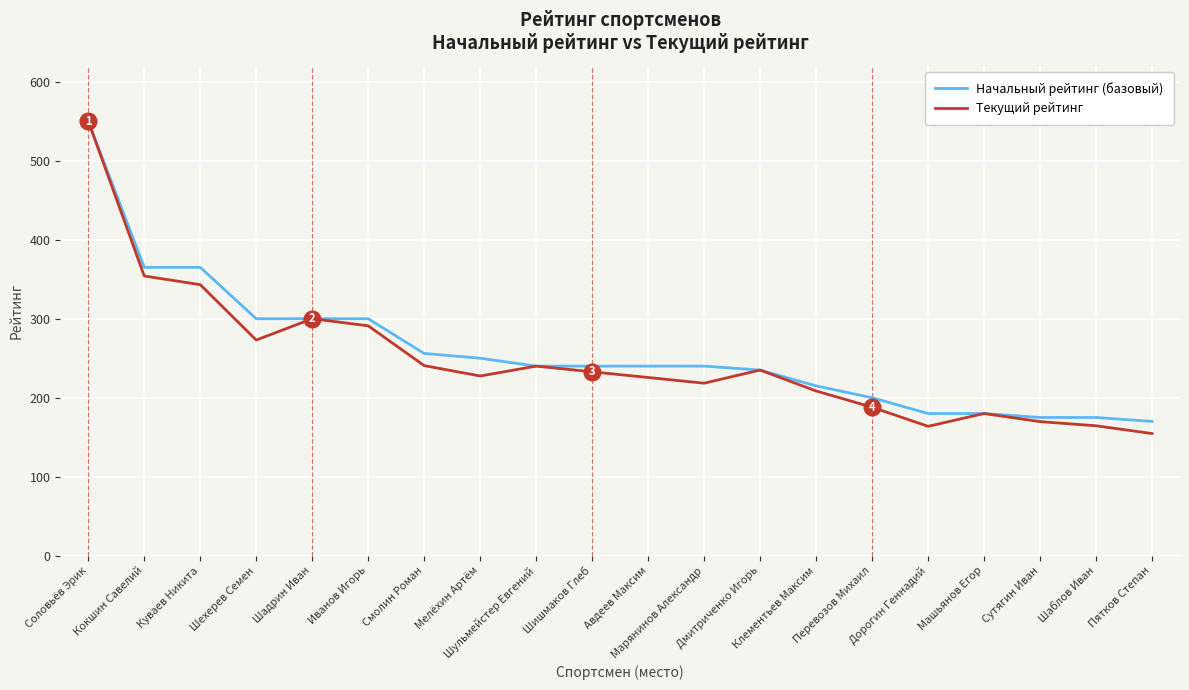

How many interior local peaks does the Текущий рейтинг series have?

4